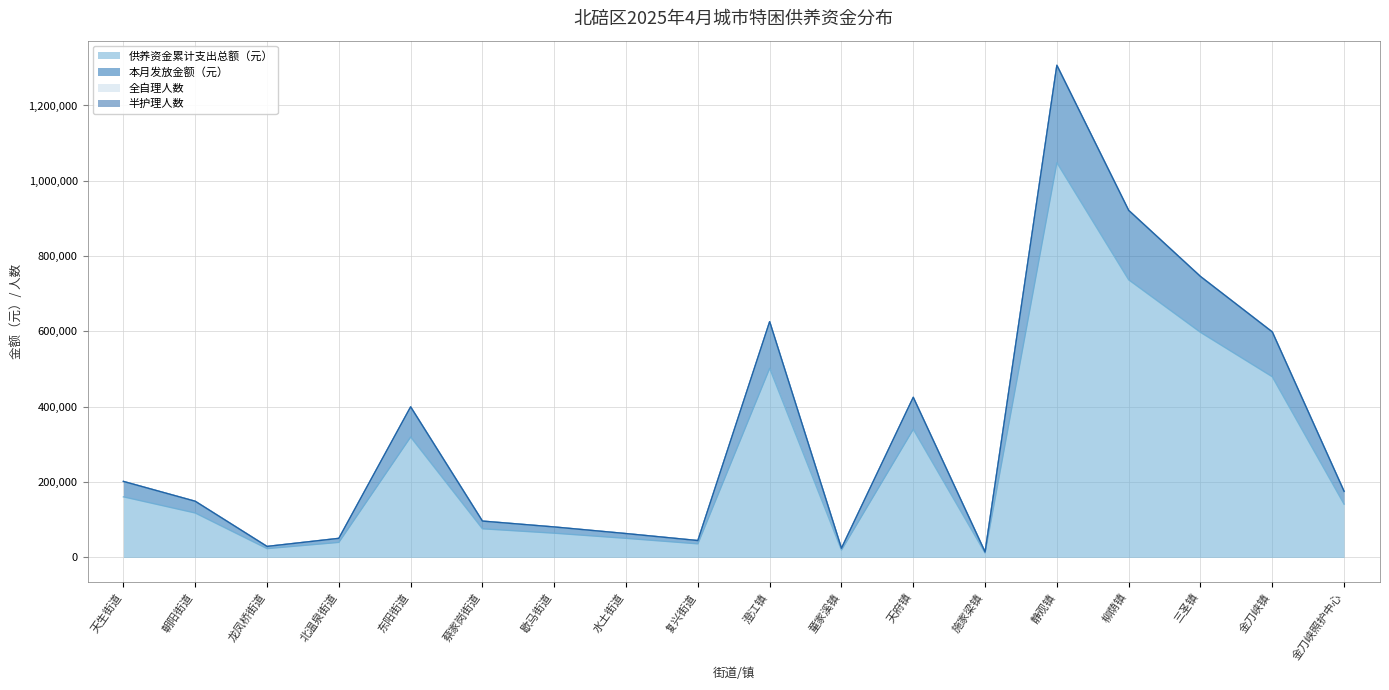

How many interior local peaks does the 本月发放金额（元） series have?

4